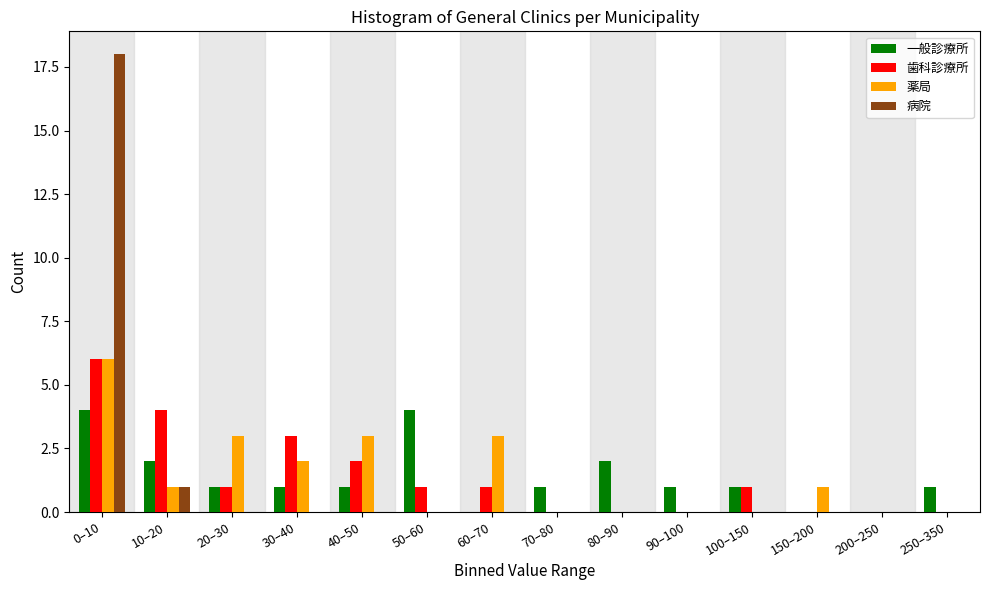

At which label is 病院 closest to 9?

10–20